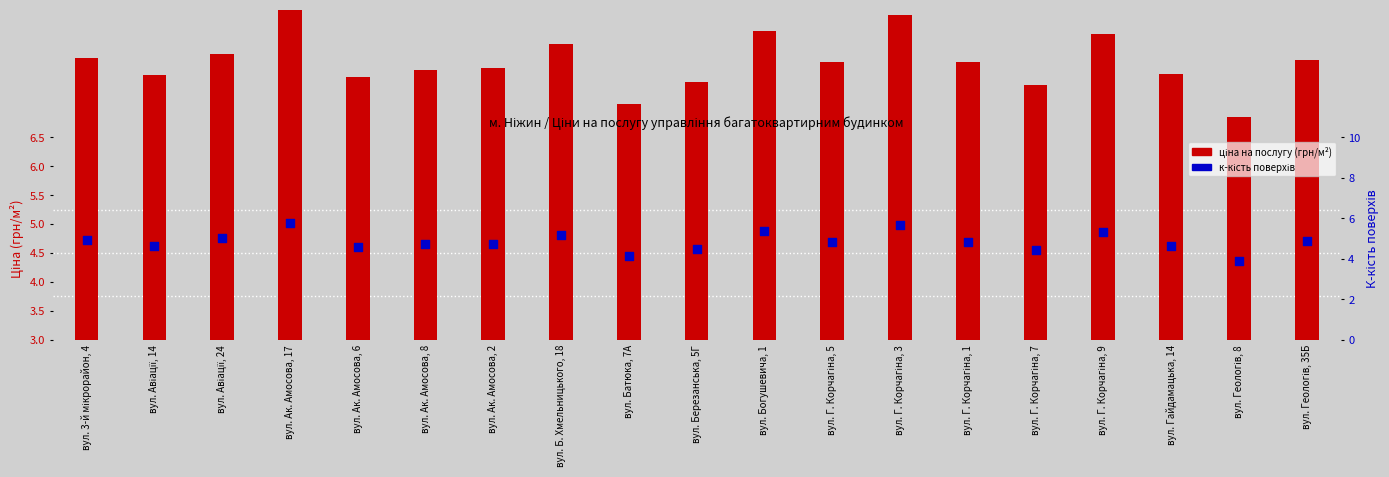

Which series contains the lowest Y value?

transformed count